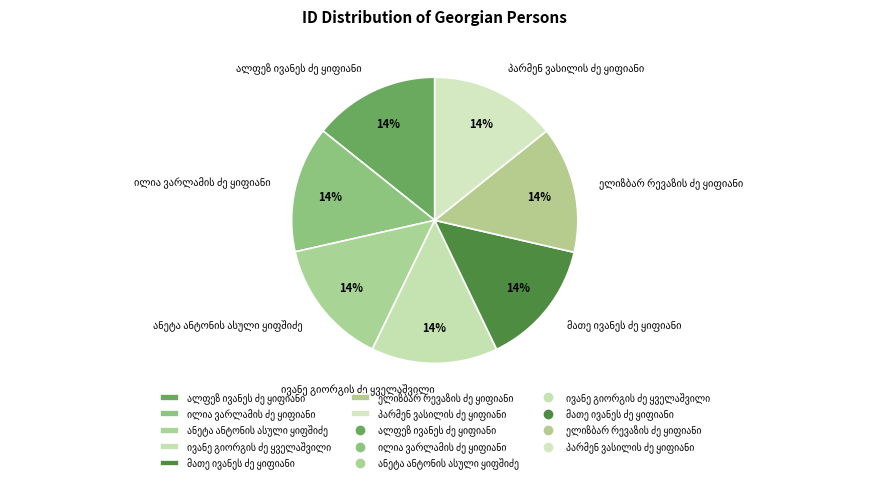

To the nearest percent, what is the average slice percentage?

14%